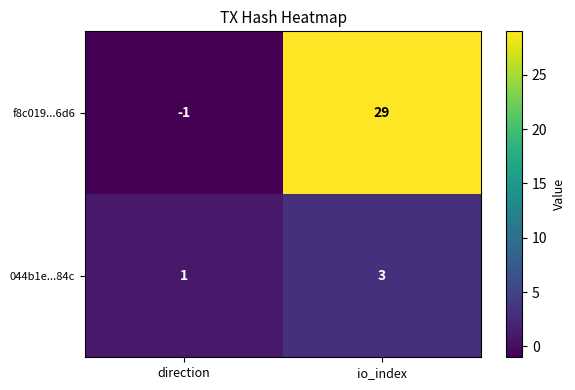

What is the average value of the f8c019...6d6 series?

14